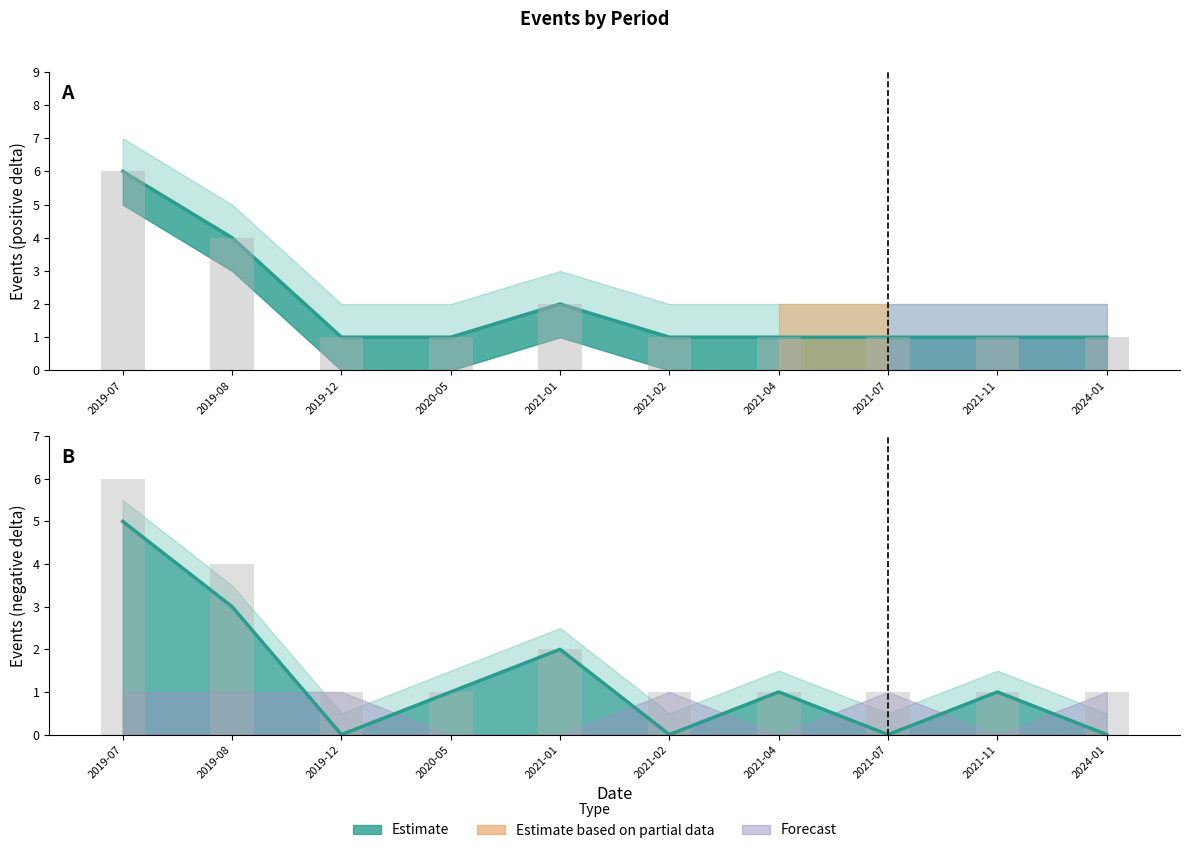

What is the lowest value of the Events_lower series?

1